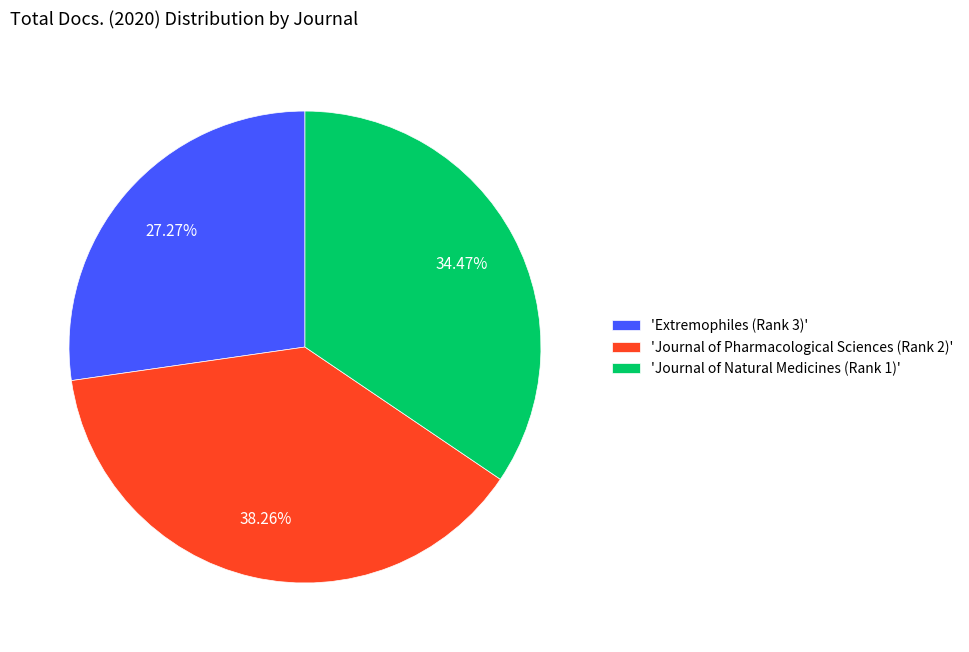

Is there any slice that represents more than half of the pie?

No